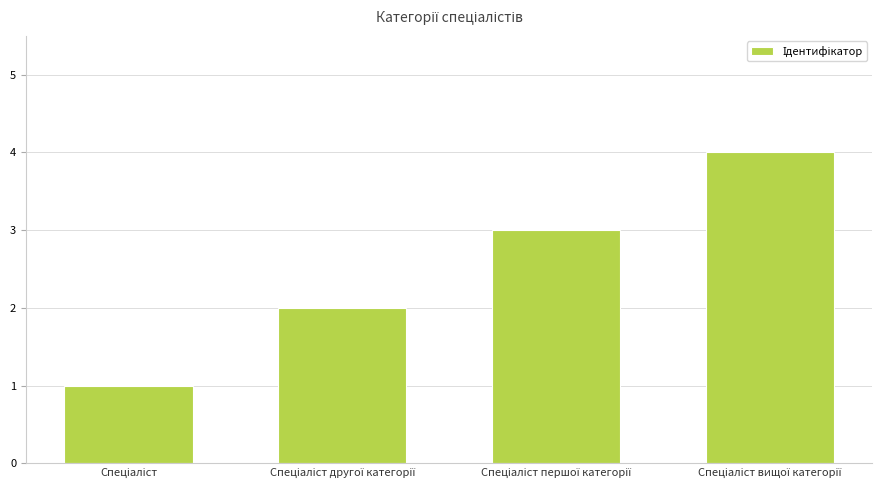

Does the chart contain stacked bars?

No